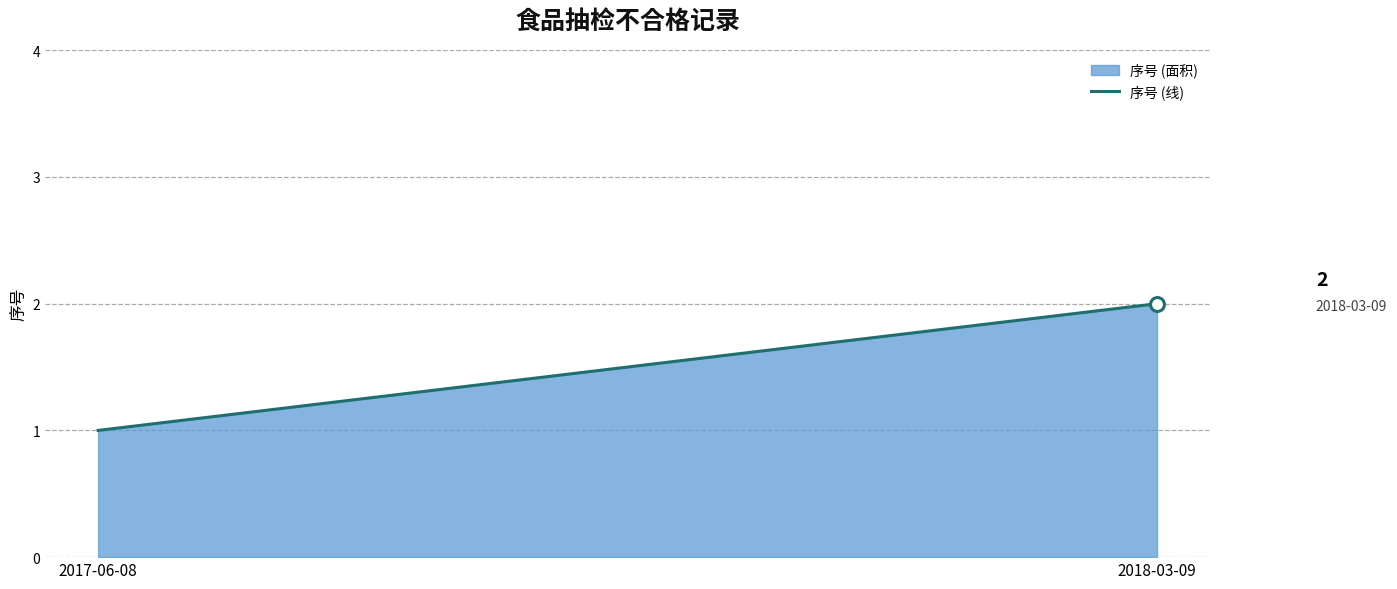

What is the change in value from 2017-06-08 to 2018-03-09?

+1